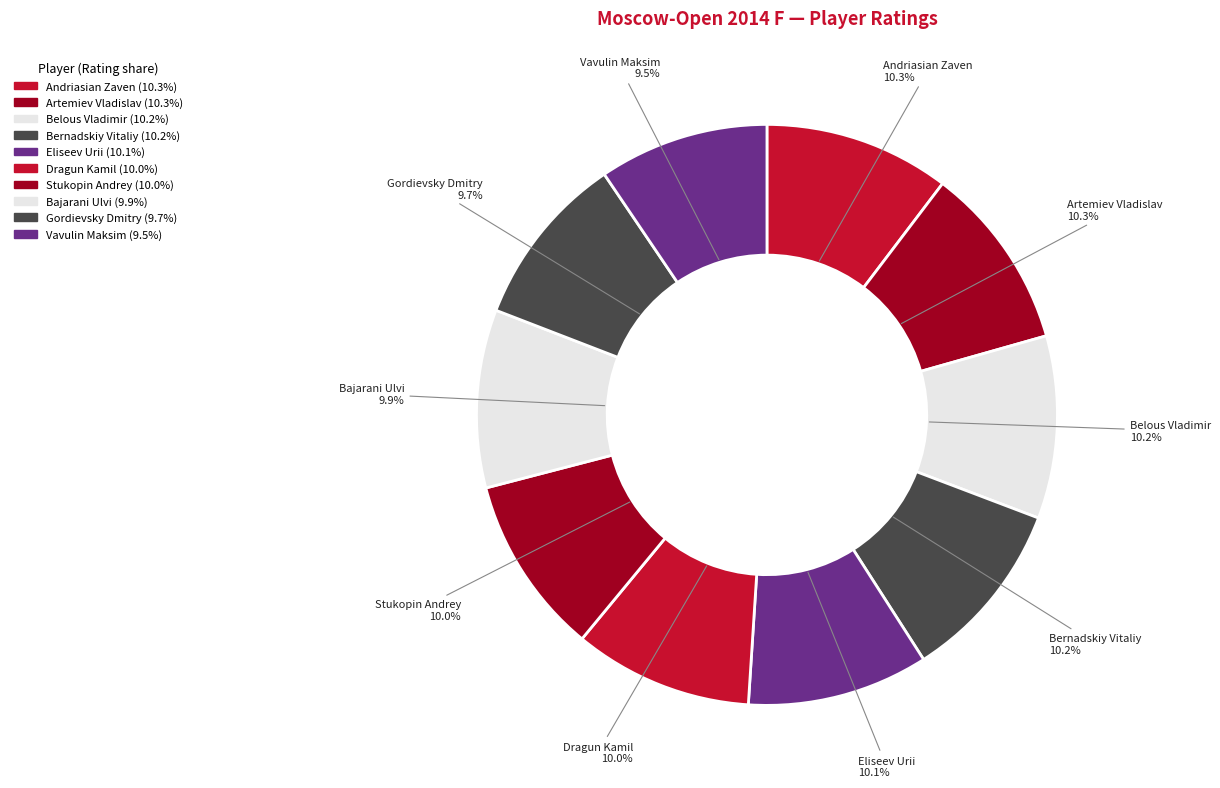

How many segments does this pie chart have?

10